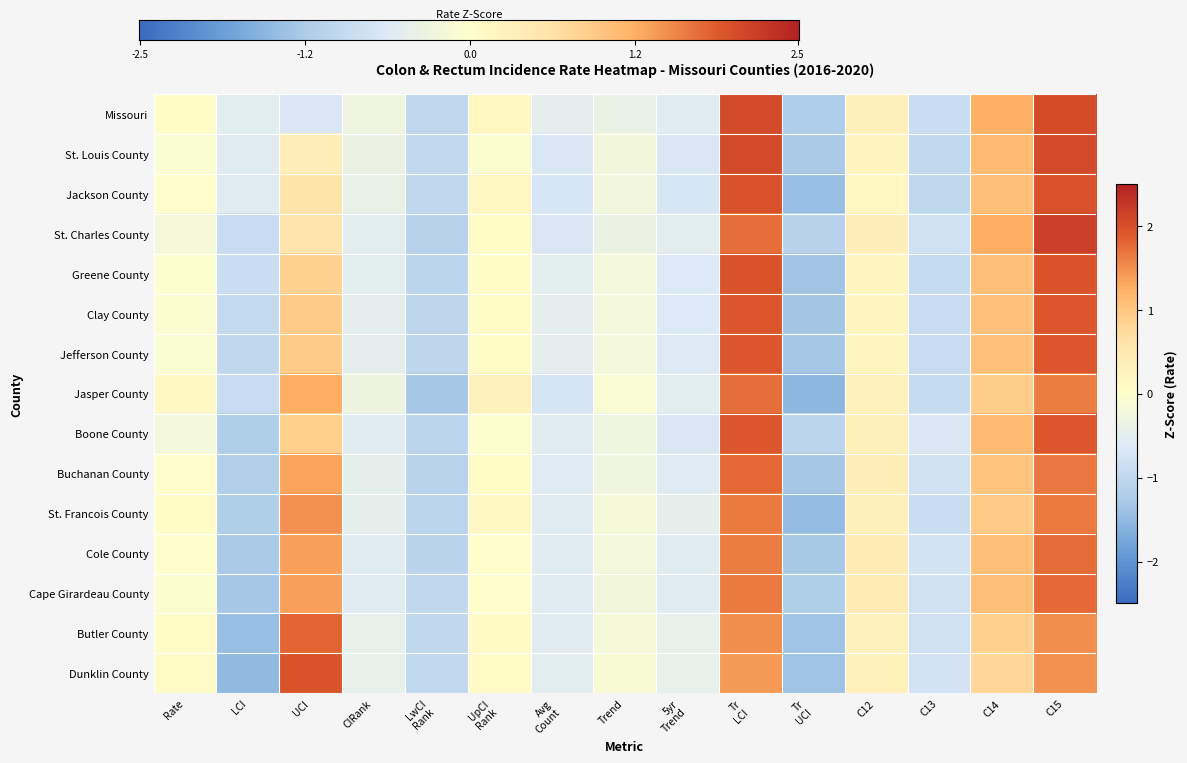

Reading left to right, extract all data points from this chart.

Missouri: 0.1	-0.5	-0.7	-0.3	-1.0	0.2	-0.5	-0.4	-0.5	2.1	-1.2	0.3	-0.9	1.3	2.0
St. Louis County: -0.1	-0.6	0.4	-0.4	-1.0	-0.1	-0.7	-0.2	-0.7	2.1	-1.3	0.2	-1.0	1.1	2.1
Jackson County: 0.0	-0.6	0.6	-0.4	-1.0	0.2	-0.7	-0.3	-0.7	2.0	-1.4	0.2	-1.0	1.1	2.0
St. Charles County: -0.2	-0.9	0.6	-0.5	-1.1	0.1	-0.7	-0.4	-0.5	1.7	-1.1	0.4	-0.8	1.3	2.2
Greene County: -0.0	-0.9	0.8	-0.5	-1.1	0.1	-0.5	-0.2	-0.6	1.9	-1.4	0.2	-0.9	1.1	1.9
Clay County: -0.1	-1.0	0.9	-0.5	-1.1	0.1	-0.5	-0.2	-0.6	1.9	-1.3	0.2	-0.9	1.1	1.9
Jefferson County: -0.1	-1.0	0.9	-0.5	-1.0	0.1	-0.5	-0.2	-0.6	1.9	-1.3	0.2	-0.9	1.1	1.9
Jasper County: 0.1	-0.9	1.3	-0.3	-1.3	0.3	-0.7	-0.1	-0.5	1.7	-1.5	0.3	-0.9	0.9	1.6
Boone County: -0.2	-1.2	0.9	-0.5	-1.1	-0.0	-0.5	-0.3	-0.7	1.9	-1.1	0.4	-0.7	1.1	1.9
Buchanan County: 0.0	-1.2	1.4	-0.5	-1.1	0.1	-0.6	-0.3	-0.6	1.8	-1.3	0.4	-0.8	1.0	1.7
St. Francois County: 0.1	-1.2	1.5	-0.5	-1.1	0.1	-0.6	-0.2	-0.5	1.6	-1.5	0.3	-0.9	0.9	1.6
Cole County: -0.0	-1.3	1.4	-0.5	-1.1	0.0	-0.5	-0.2	-0.5	1.6	-1.3	0.4	-0.8	1.1	1.7
Cape Girardeau County: -0.1	-1.3	1.4	-0.6	-1.0	-0.0	-0.6	-0.2	-0.6	1.6	-1.2	0.4	-0.8	1.1	1.8
Butler County: 0.1	-1.4	1.8	-0.4	-1.0	0.1	-0.5	-0.2	-0.4	1.5	-1.4	0.3	-0.8	0.9	1.5
Dunklin County: 0.1	-1.5	1.9	-0.4	-1.0	0.1	-0.5	-0.1	-0.4	1.4	-1.4	0.3	-0.8	0.8	1.5